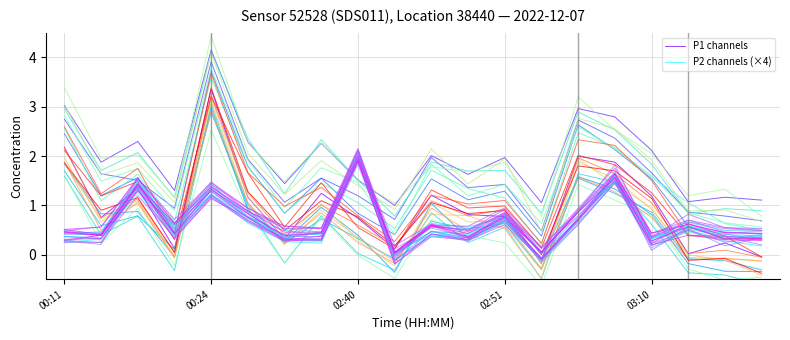

The P1 channels series shows 2.2 at 00:11. True or false?

True